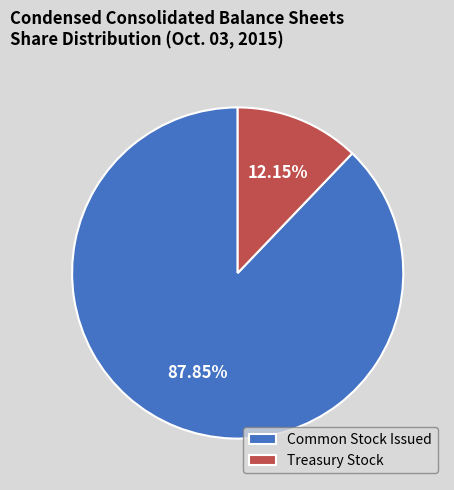

Combined, do Treasury Stock and Common Stock Issued account for over 50%?

Yes